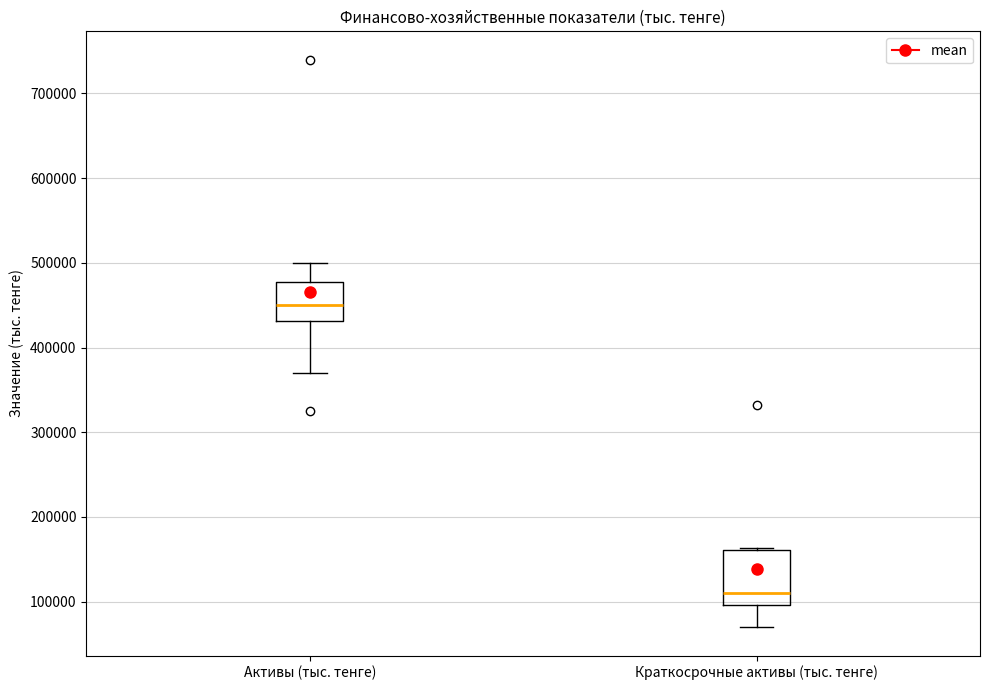

Which box has the lowest median line?

Краткосрочные активы (тыс. тенге)